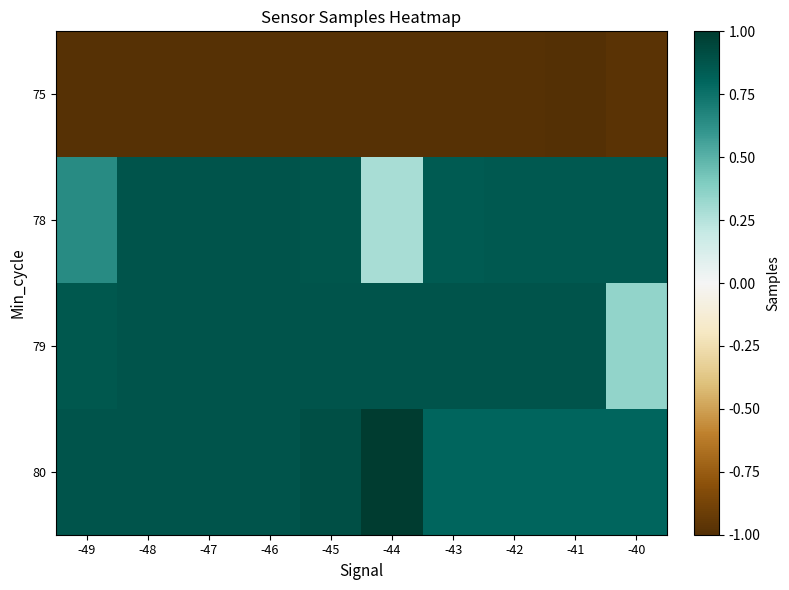

Rank the series at -49 from highest to lowest value.

80, 79, 78, 75